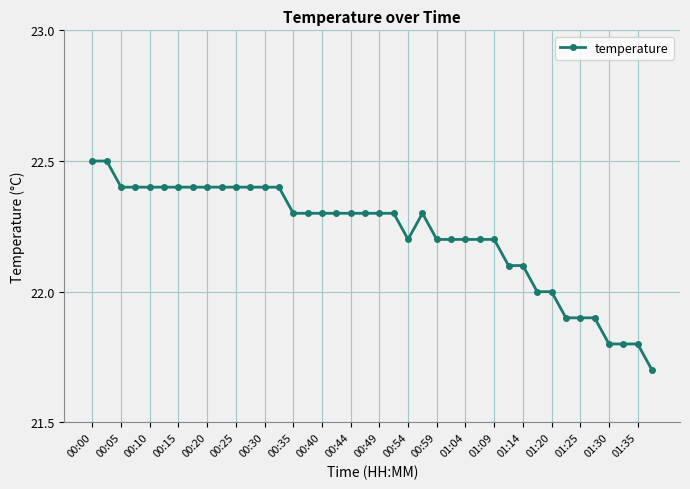

Count the number of data series in this chart.

1